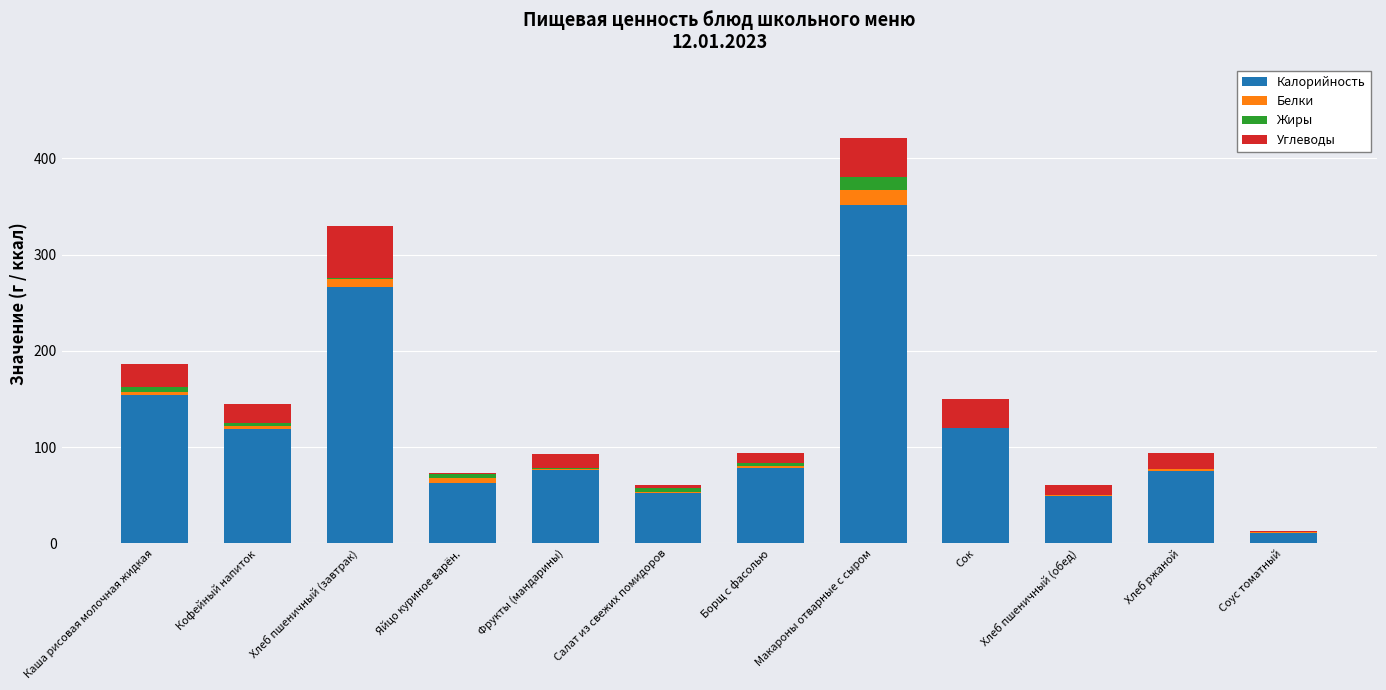

At which category is the sum across all series the highest?

Макароны отварные с сыром